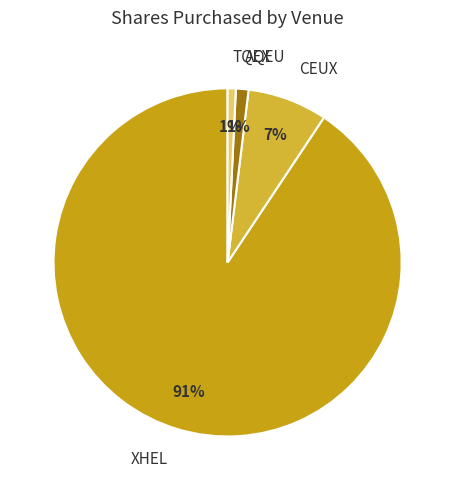

Is it true that CEUX is 1% of the pie?

False